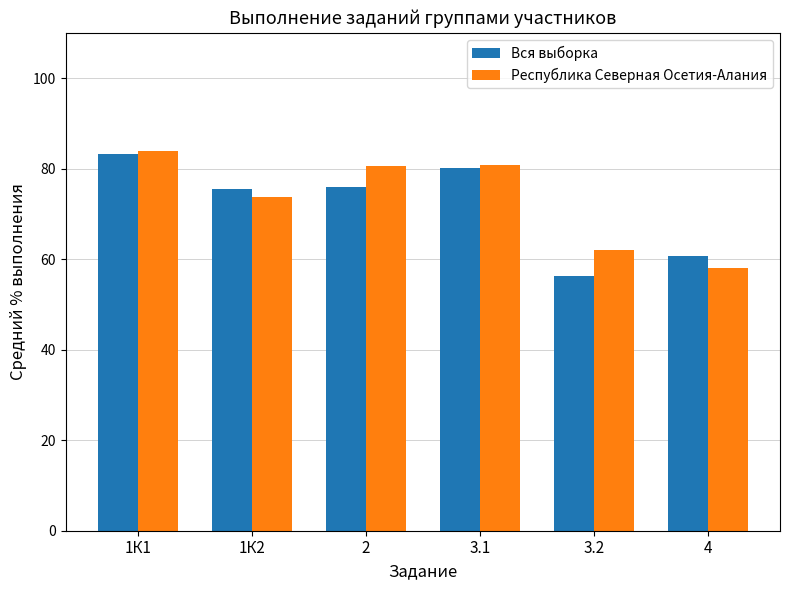

How many groups of bars are there?

6